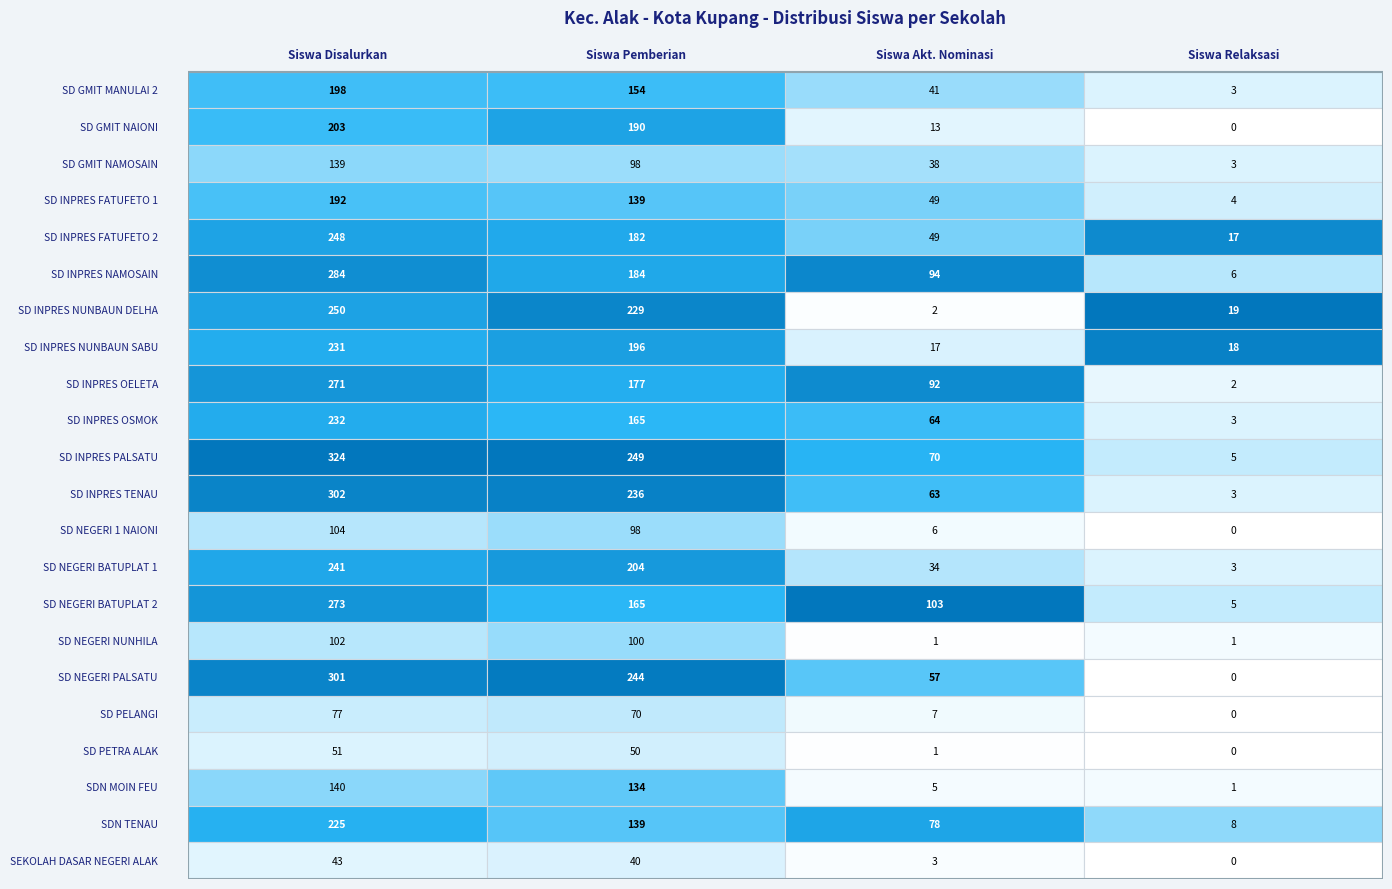

Which series has the widest spread of values?

Siswa Disalurkan